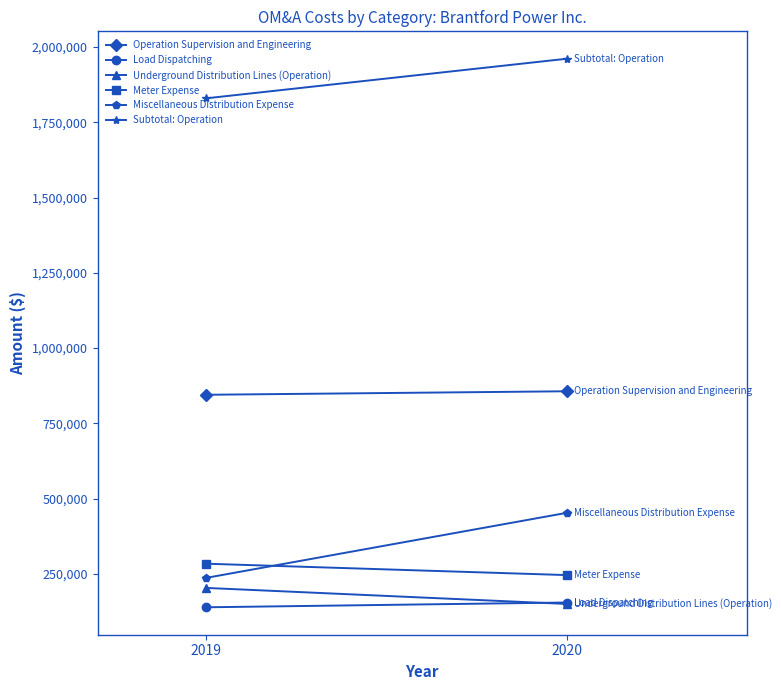

What is the minimum value for Operation Supervision and Engineering?

844665.8